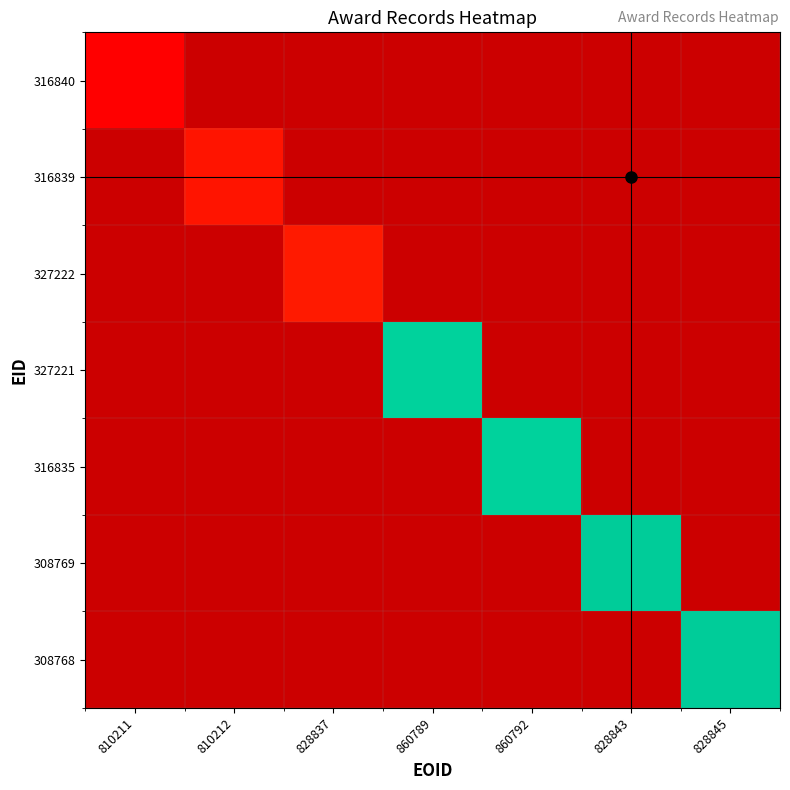

List the series in order of their overall mean, highest first.

316840, 316839, 327222, 327221, 316835, 308769, 308768